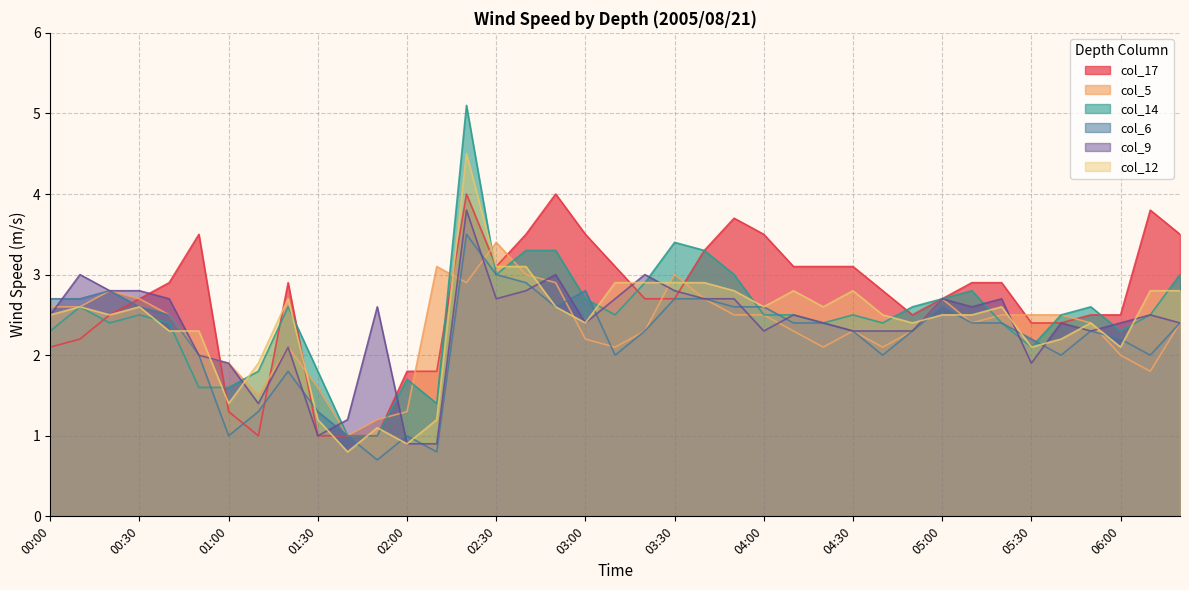

What is the label of the 13th point from the left?

02:00